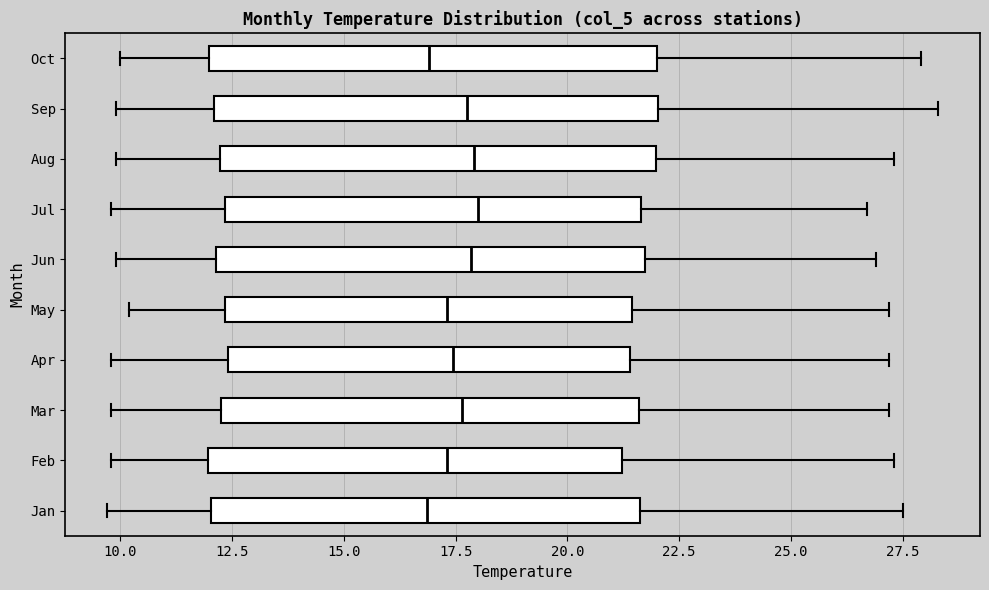

Reading bottom to top, read every box against the x-axis: the position of its median line, the range the box covers, and the ends of its whiskers. The values are not printed on the chart, so give them approximately, as read against the axis.

Jan: median 17.0, box 12.0 to 21.5, whiskers 9.5 to 27.5
Feb: median 17.5, box 12.0 to 21.0, whiskers 10.0 to 27.5
Mar: median 17.5, box 12.5 to 21.5, whiskers 10.0 to 27.0
Apr: median 17.5, box 12.5 to 21.5, whiskers 10.0 to 27.0
May: median 17.5, box 12.5 to 21.5, whiskers 10.0 to 27.0
Jun: median 18.0, box 12.0 to 21.5, whiskers 10.0 to 27.0
Jul: median 18.0, box 12.5 to 21.5, whiskers 10.0 to 26.5
Aug: median 18.0, box 12.0 to 22.0, whiskers 10.0 to 27.5
Sep: median 18.0, box 12.0 to 22.0, whiskers 10.0 to 28.5
Oct: median 17.0, box 12.0 to 22.0, whiskers 10.0 to 28.0